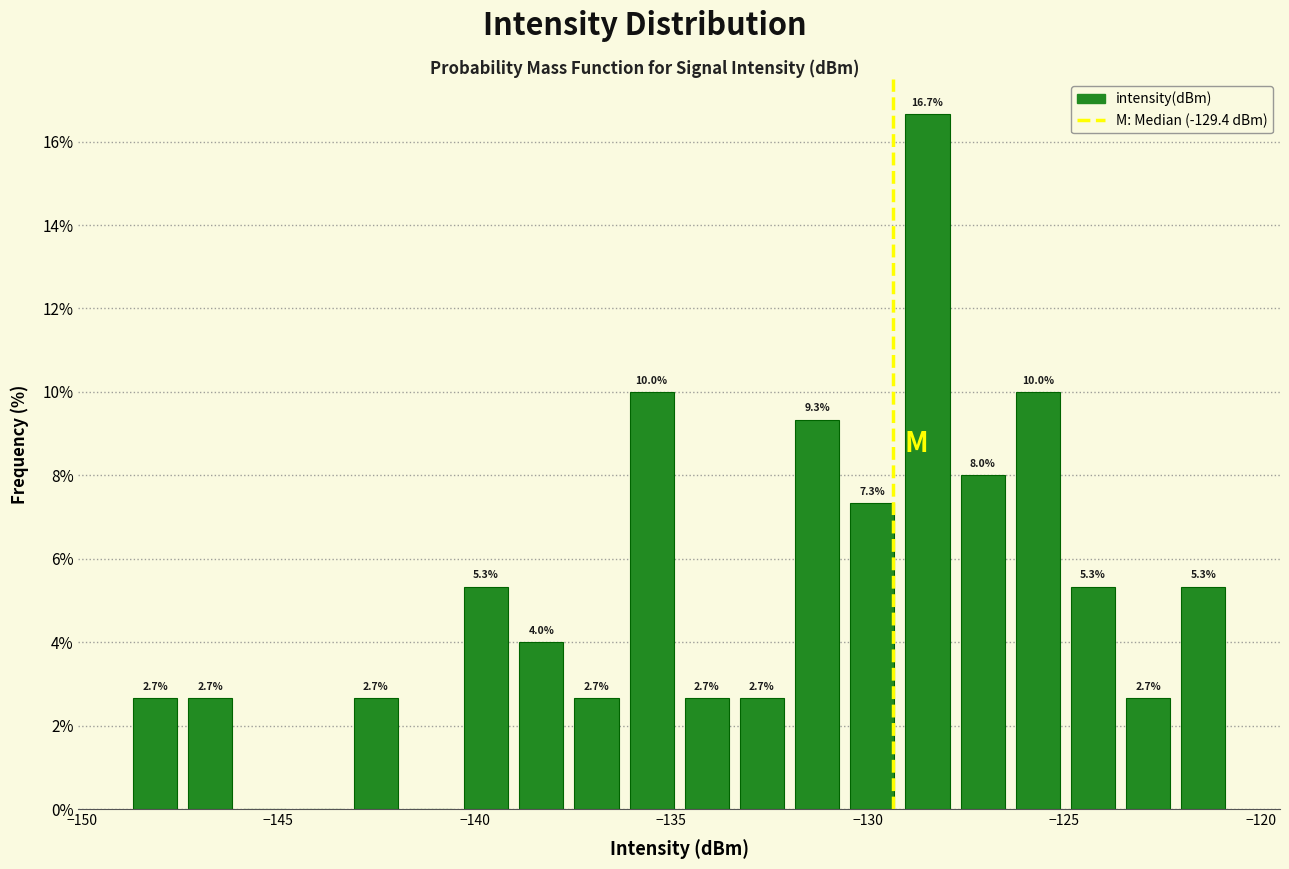

Around what value on the x-axis is the tallest bar? Give the approximate position of its centre, as read against the axis.

-128.5